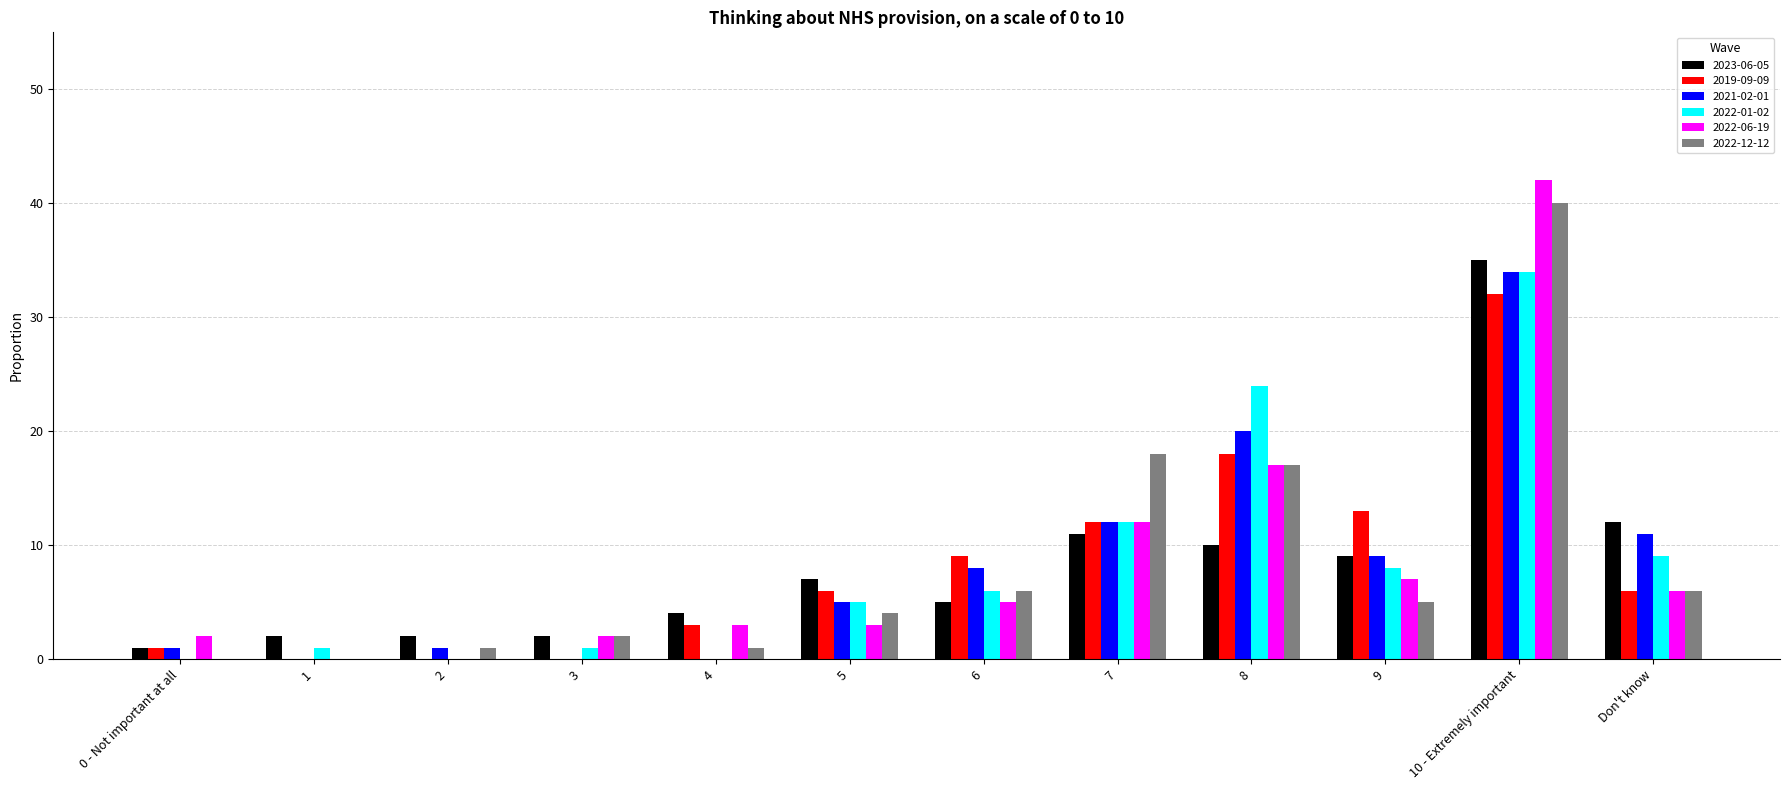

List the labels in order of 2019-09-09 value, smallest first.

1, 2, 3, 0 - Not important at all, 4, 5, Don't know, 6, 7, 9, 8, 10 - Extremely important